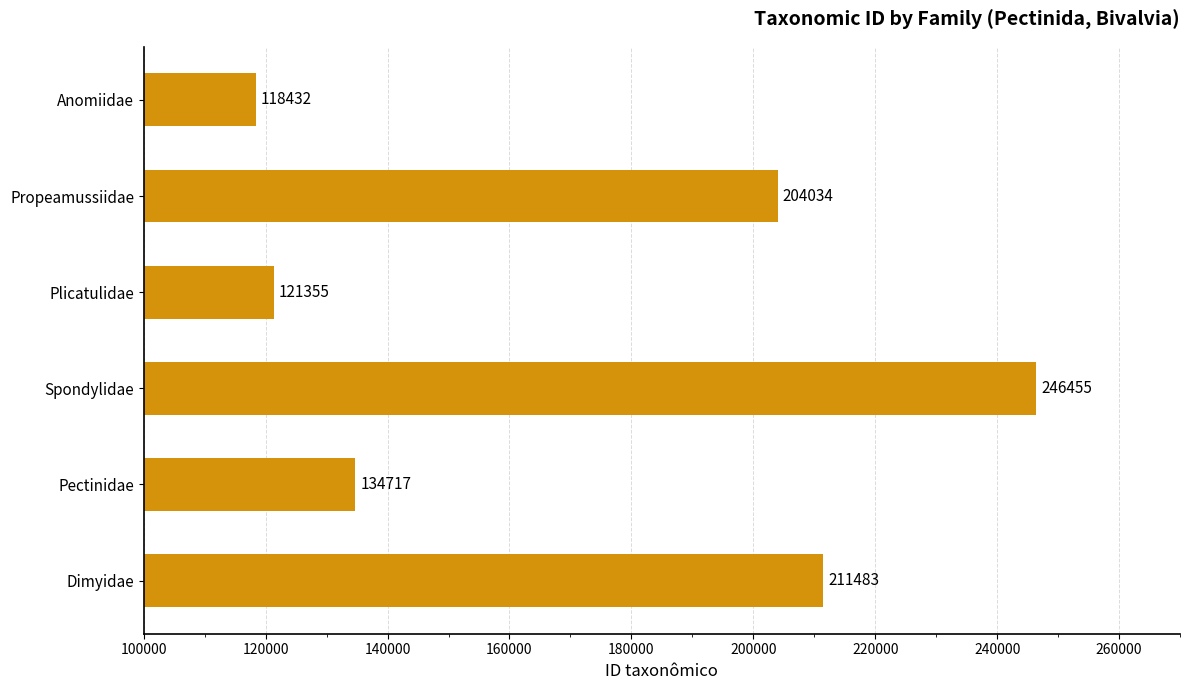

How many bars are there in total?

6